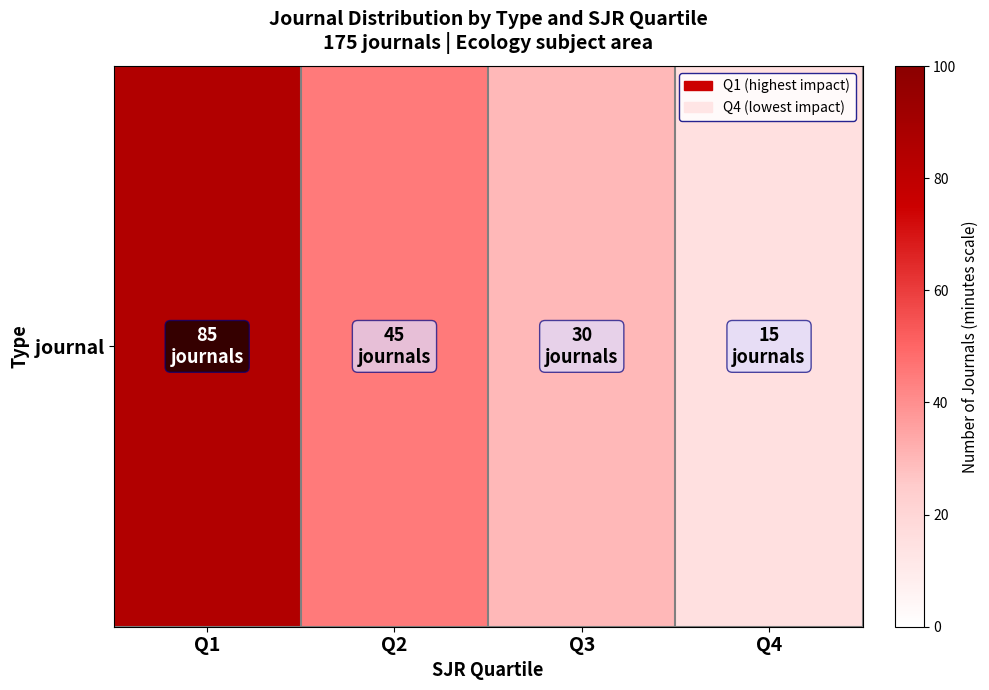

Reading right to left, what are all the values shown in this chart?

Q4=15	Q3=30	Q2=45	Q1=85